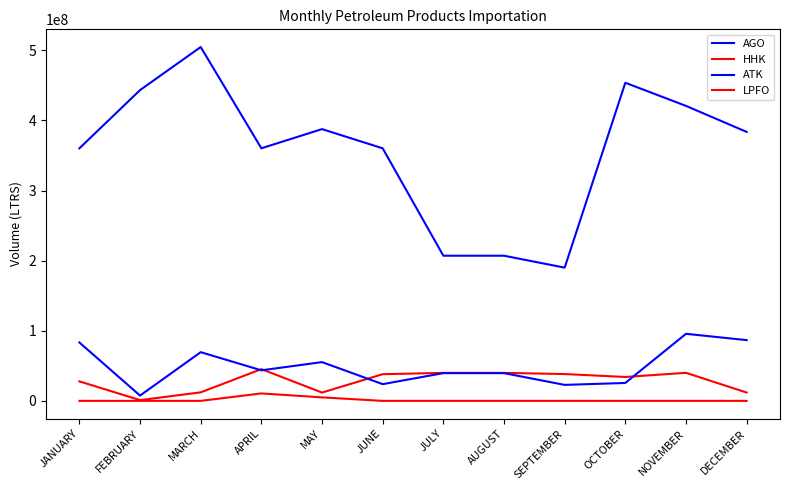

At how many categories does at least one series exceed 168271700?

12